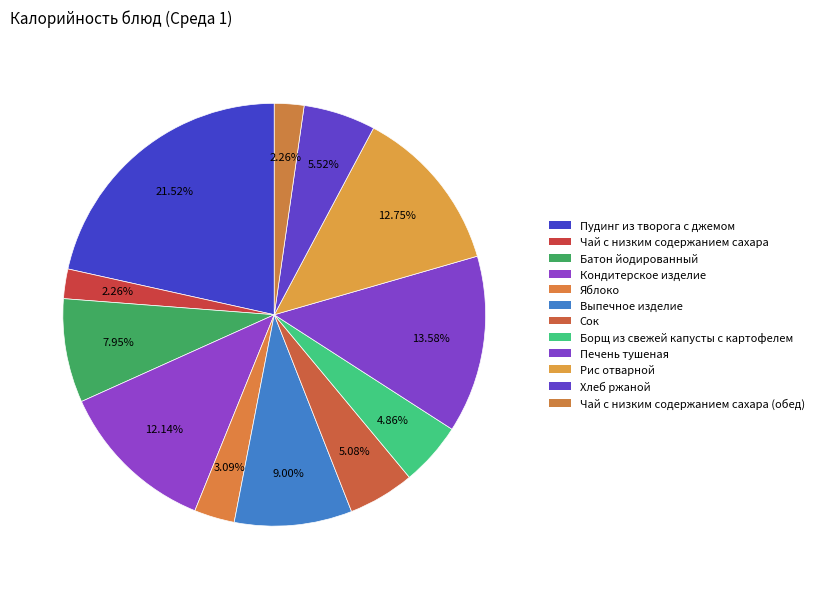

Which category has the biggest portion of the pie?

Пудинг из творога с джемом